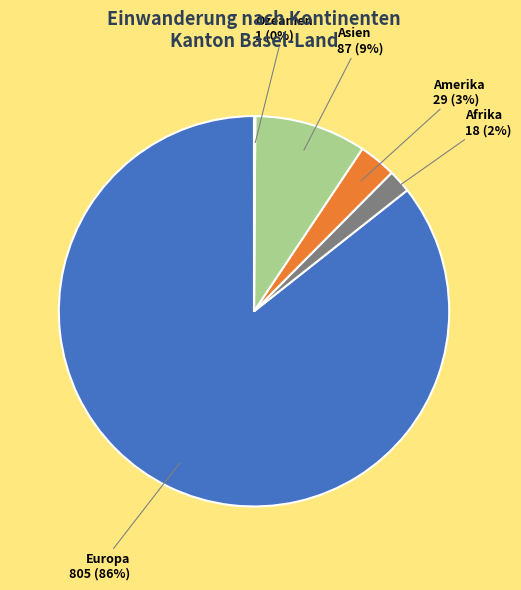

Which slice is the largest?

Europa